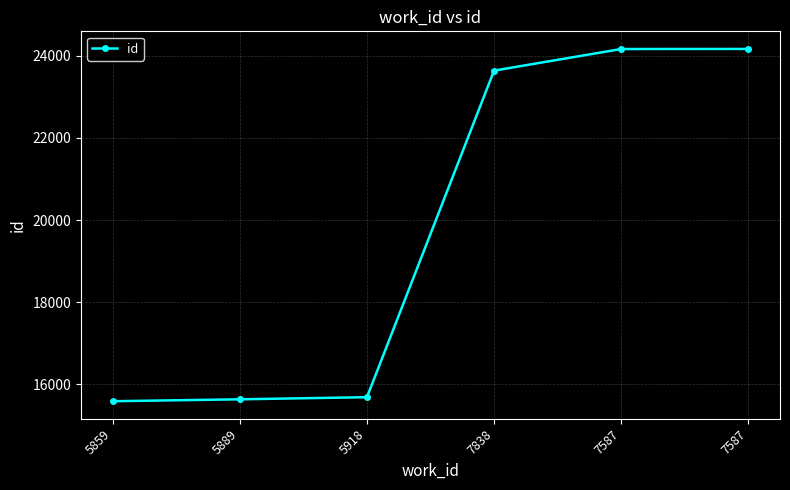

Count the number of categories in the chart.

6